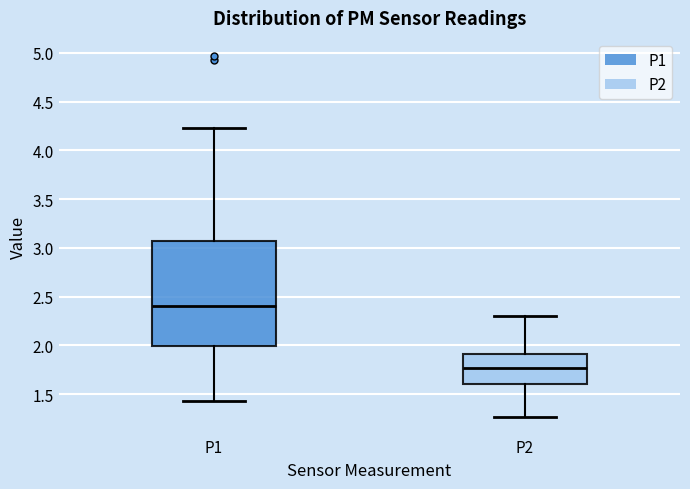

Where does the upper whisker of the box for P2 end on the y-axis? The values are not printed on the chart, so give them approximately, as read against the axis.

2.30